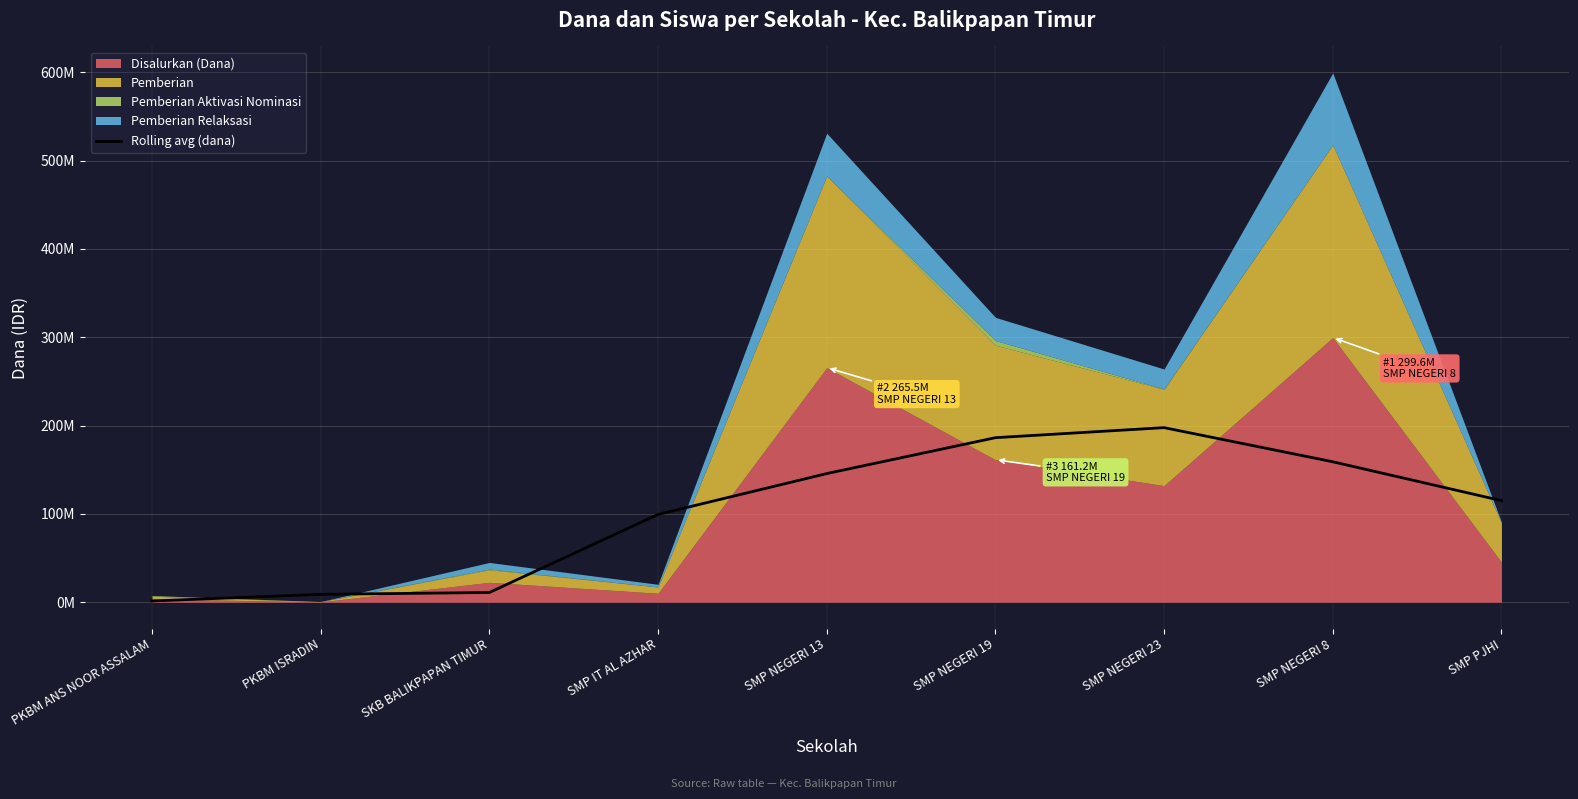

What is the approximate value at PKBM ANS NOOR ASSALAM, to the nearest 50?

1375000